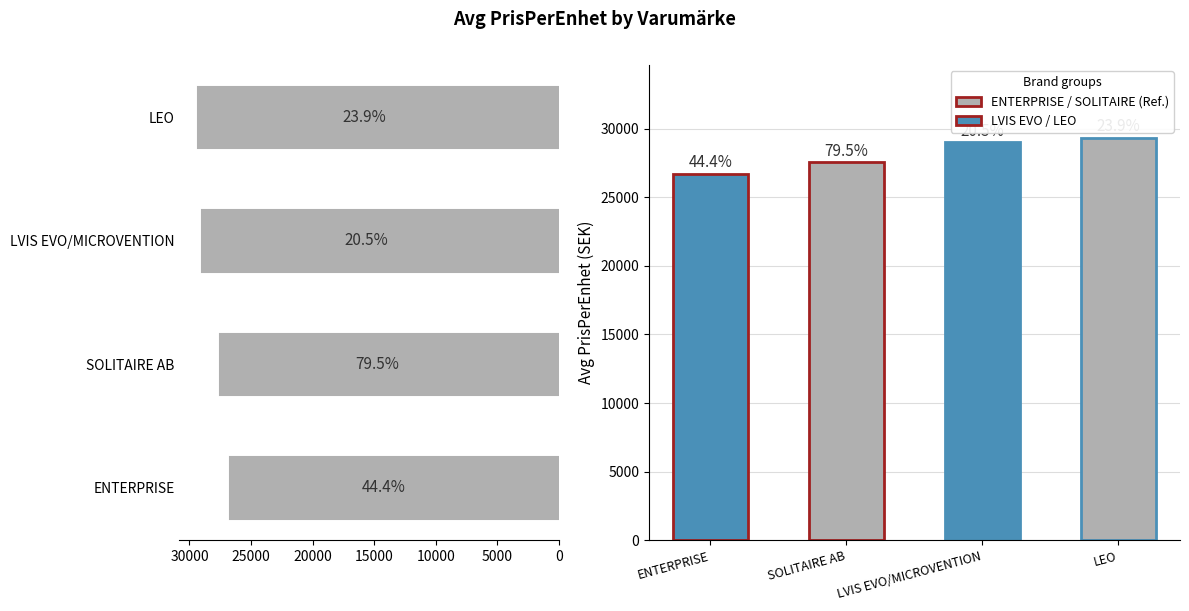

What is the maximum value shown in the chart?

29346